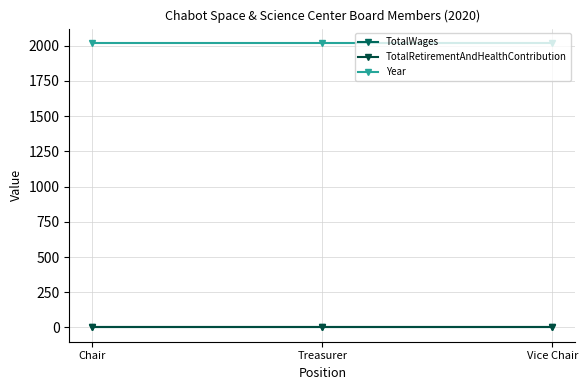

Is this an area chart (filled region under the line)?

No